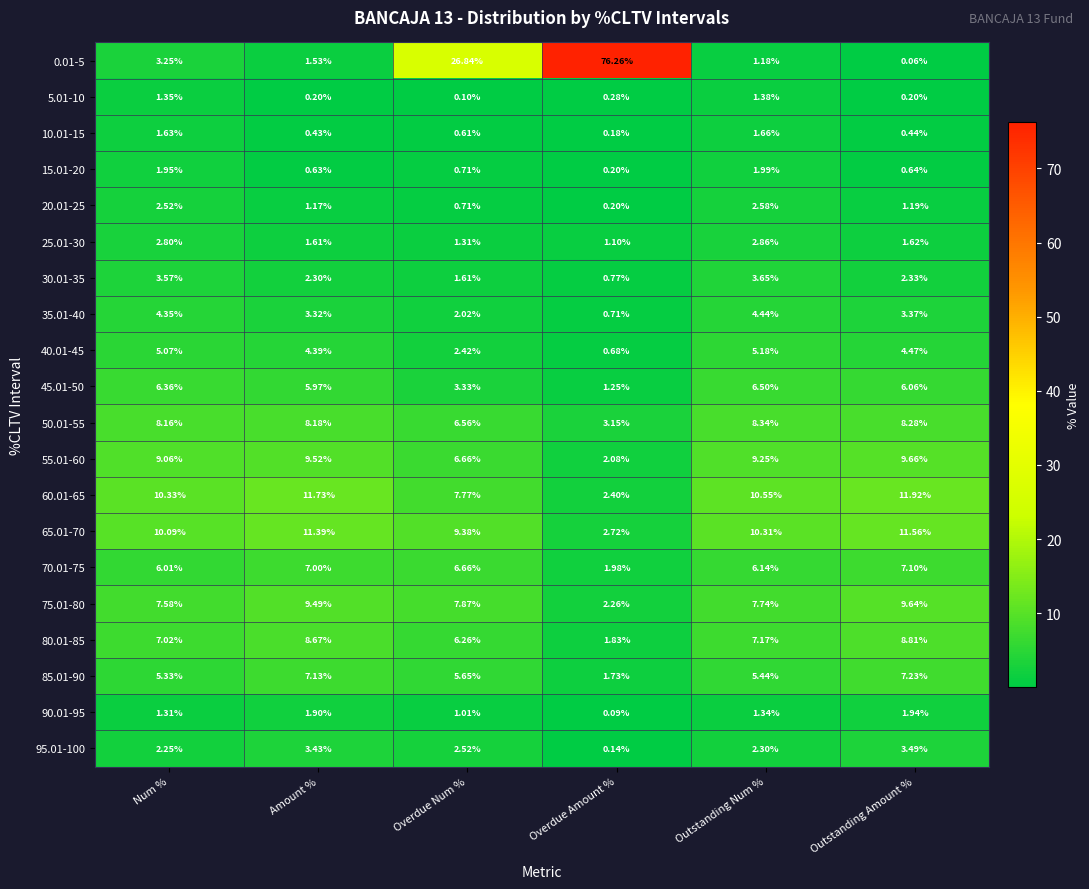

Which series has the largest total across all categories?

0.01-5